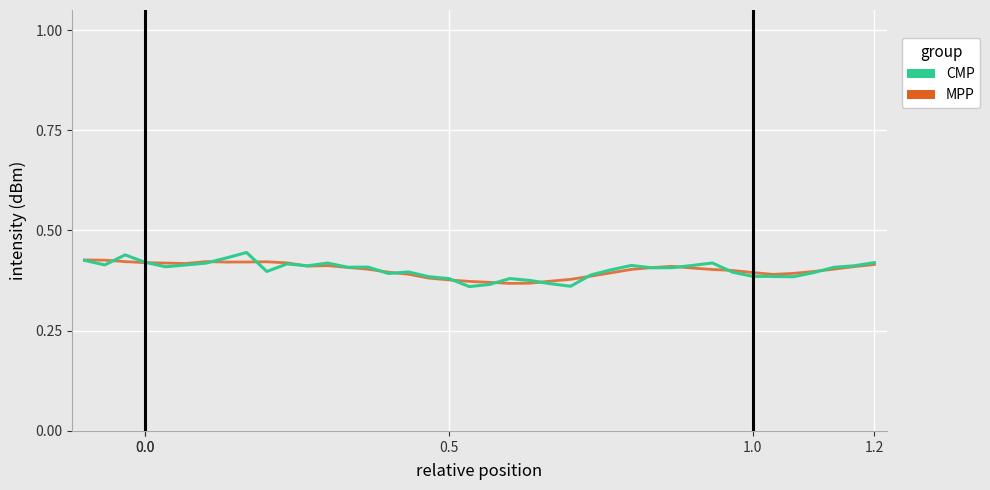

Which series has the widest spread of values?

CMP